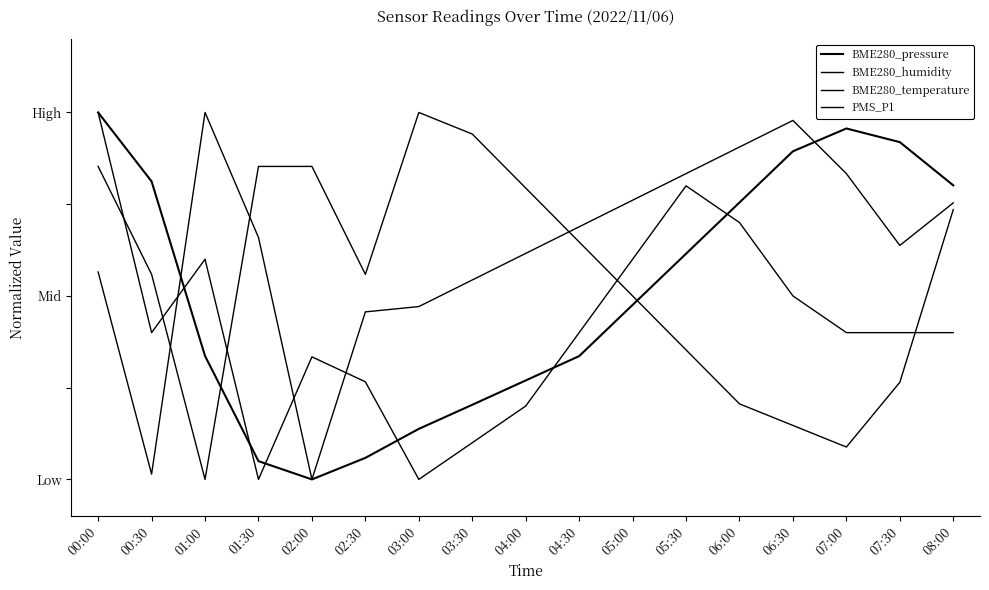

What is the value of the BME280_pressure point at the 13th from the left?

0.8